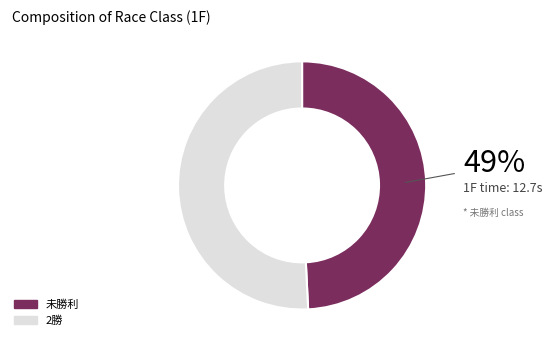

To the nearest percent, what is the combined percentage of 未勝利 and 2勝?

100%